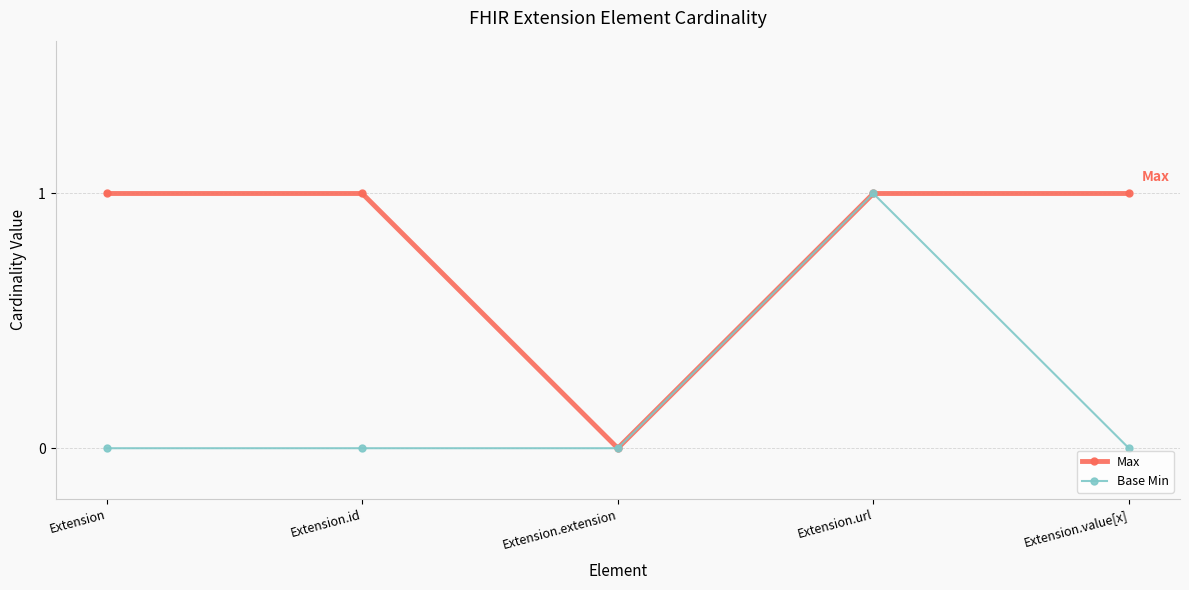

Reading left to right, extract all data points from this chart.

Max: 1	1	0	1	1
Base Min: 0	0	0	1	0